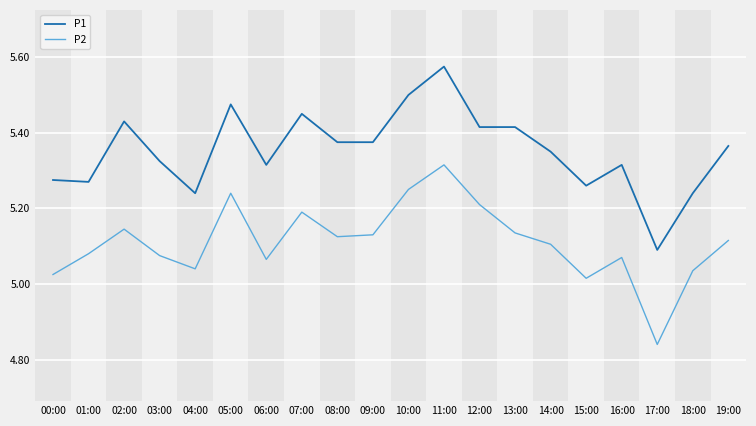

Which series has the largest total across all categories?

P1